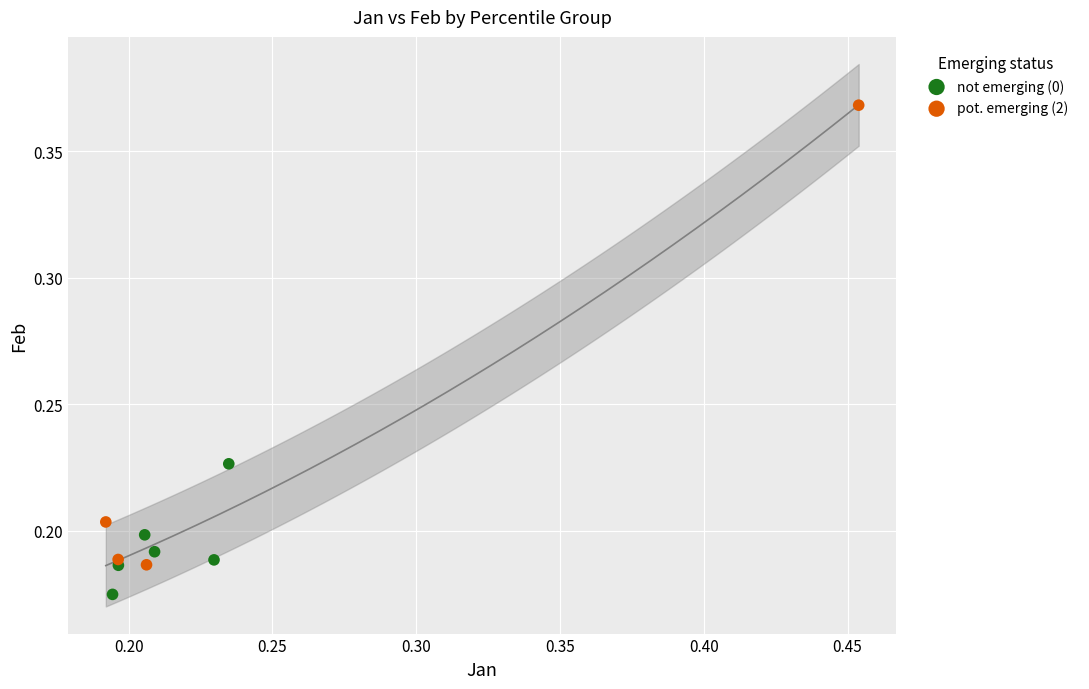

Which series reaches the maximum Y coordinate?

pot. emerging (2)